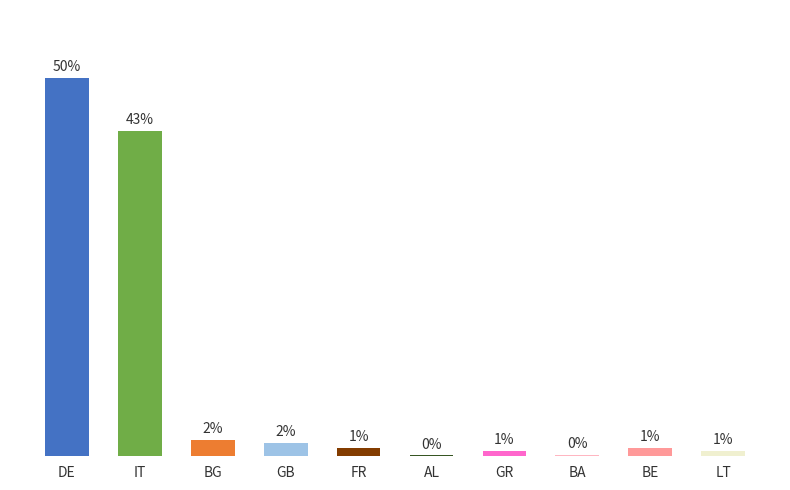

Which has a higher value, IT or BA?

IT